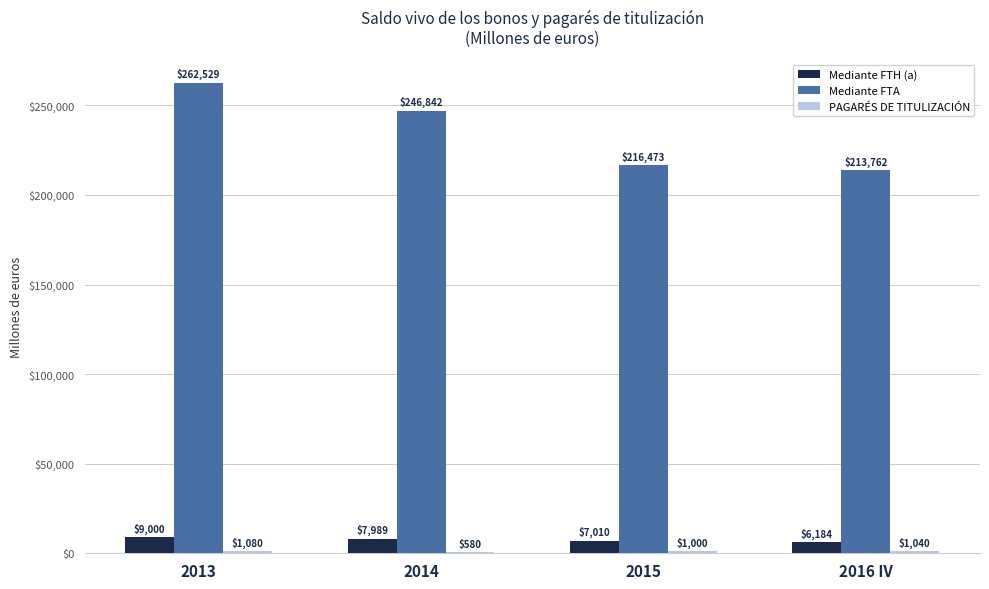

What is the highest value of the Mediante FTH (a) series?

9000.4